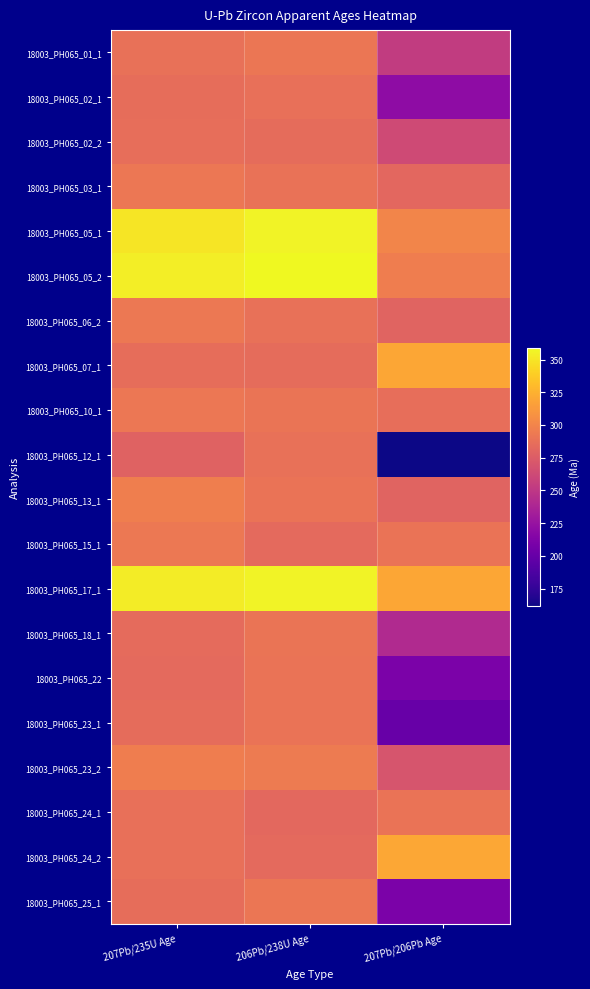

Reading right to left, what are all the values shown in this chart?

18003_PH065_01_1: 207Pb/206Pb Age=253.0	206Pb/238U Age=291.3	207Pb/235U Age=288.5
18003_PH065_02_1: 207Pb/206Pb Age=220.0	206Pb/238U Age=287.7	207Pb/235U Age=286.0
18003_PH065_02_2: 207Pb/206Pb Age=263.0	206Pb/238U Age=285.5	207Pb/235U Age=286.5
18003_PH065_03_1: 207Pb/206Pb Age=282.0	206Pb/238U Age=289.0	207Pb/235U Age=291.9
18003_PH065_05_1: 207Pb/206Pb Age=301.0	206Pb/238U Age=356.1	207Pb/235U Age=349.9
18003_PH065_05_2: 207Pb/206Pb Age=296.0	206Pb/238U Age=358.7	207Pb/235U Age=354.0
18003_PH065_06_2: 207Pb/206Pb Age=280.0	206Pb/238U Age=288.5	207Pb/235U Age=293.0
18003_PH065_07_1: 207Pb/206Pb Age=319.0	206Pb/238U Age=285.2	207Pb/235U Age=286.4
18003_PH065_10_1: 207Pb/206Pb Age=287.0	206Pb/238U Age=290.6	207Pb/235U Age=291.9
18003_PH065_12_1: 207Pb/206Pb Age=162.0	206Pb/238U Age=288.1	207Pb/235U Age=279.0
18003_PH065_13_1: 207Pb/206Pb Age=280.0	206Pb/238U Age=289.8	207Pb/235U Age=297.0
18003_PH065_15_1: 207Pb/206Pb Age=290.0	206Pb/238U Age=283.9	207Pb/235U Age=293.0
18003_PH065_17_1: 207Pb/206Pb Age=319.0	206Pb/238U Age=356.0	207Pb/235U Age=353.1
18003_PH065_18_1: 207Pb/206Pb Age=241.0	206Pb/238U Age=290.7	207Pb/235U Age=284.6
18003_PH065_22: 207Pb/206Pb Age=210.0	206Pb/238U Age=290.2	207Pb/235U Age=284.0
18003_PH065_23_1: 207Pb/206Pb Age=200.0	206Pb/238U Age=290.1	207Pb/235U Age=285.0
18003_PH065_23_2: 207Pb/206Pb Age=270.0	206Pb/238U Age=294.8	207Pb/235U Age=296.0
18003_PH065_24_1: 207Pb/206Pb Age=290.0	206Pb/238U Age=283.3	207Pb/235U Age=288.0
18003_PH065_24_2: 207Pb/206Pb Age=320.0	206Pb/238U Age=284.0	207Pb/235U Age=288.0
18003_PH065_25_1: 207Pb/206Pb Age=210.0	206Pb/238U Age=291.1	207Pb/235U Age=286.0